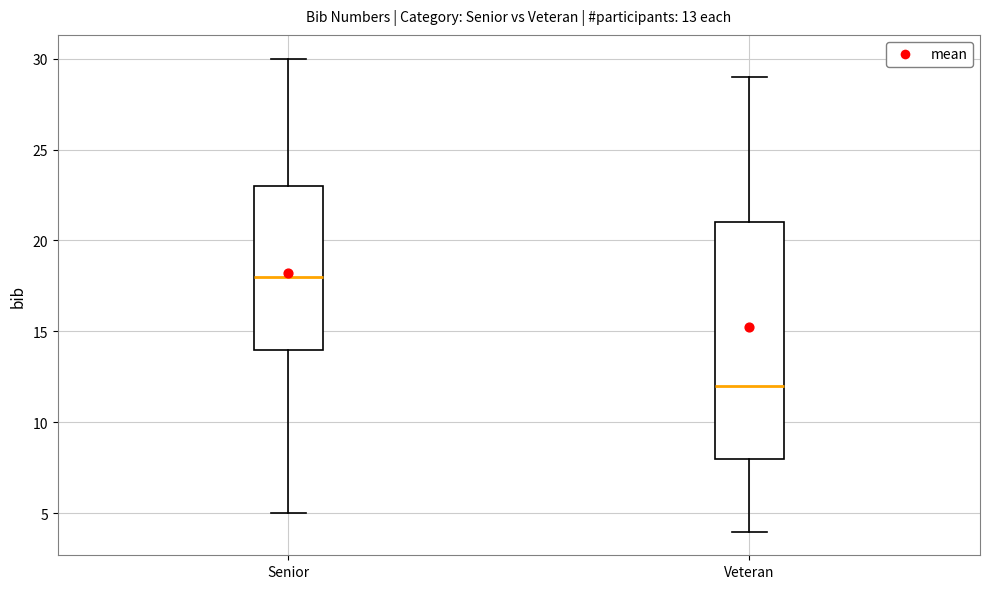

Which box is the tallest, from its lower edge to its upper edge?

Veteran